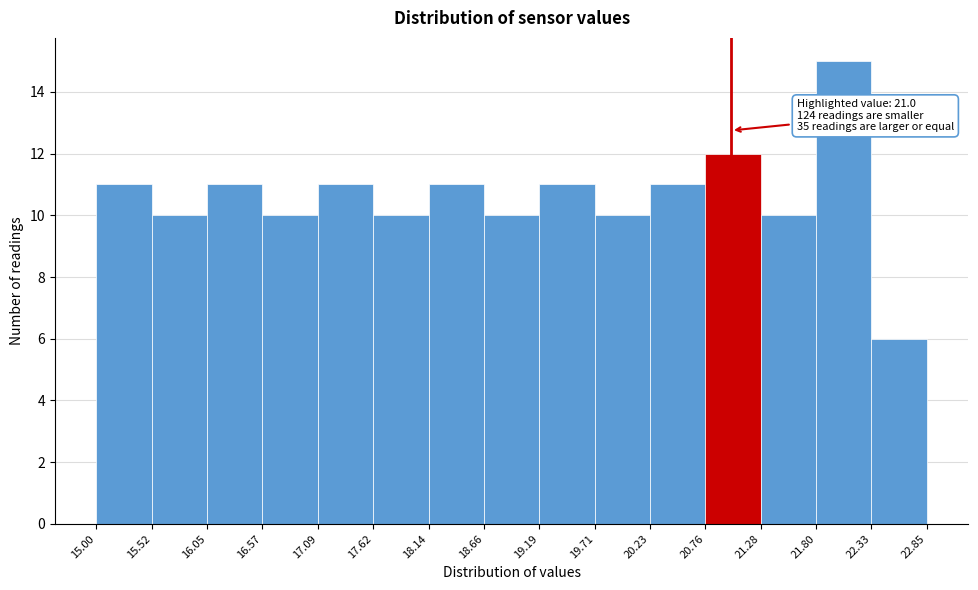

Which range on the x-axis has the tallest bar?

21.80 to 22.33